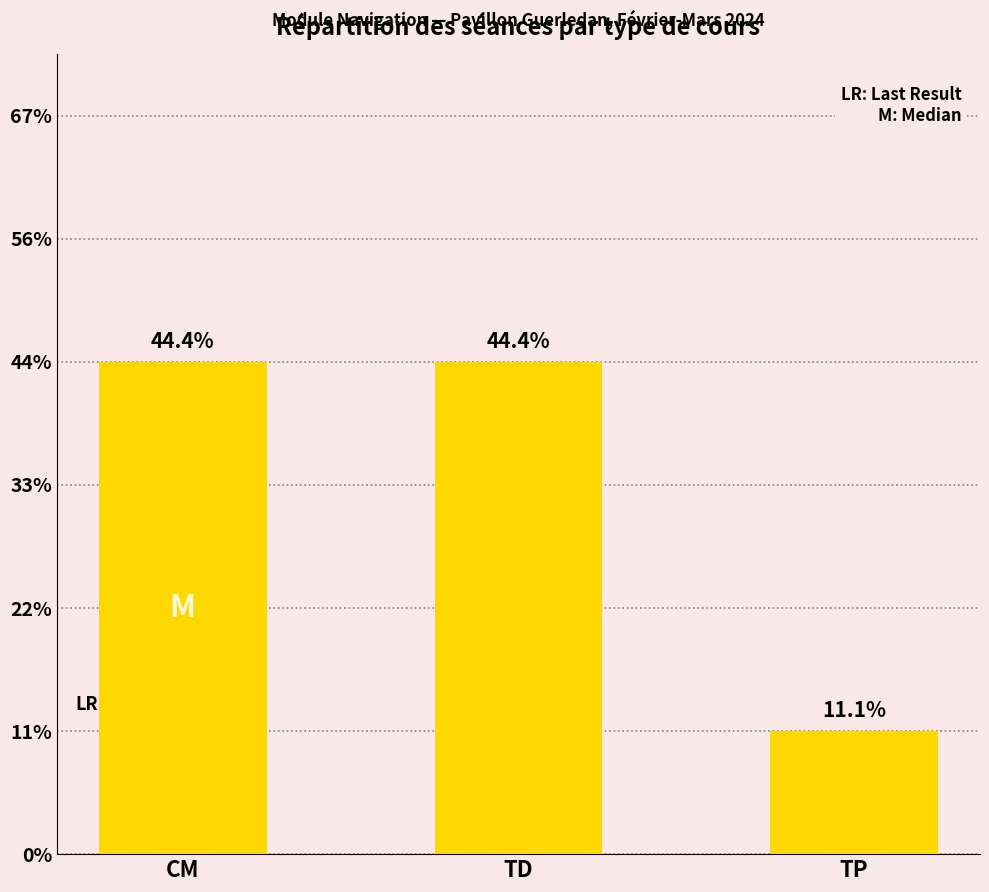

Are the bars horizontal?

No